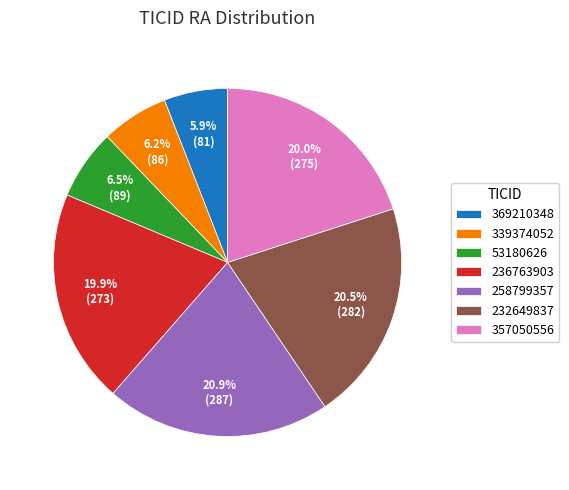

How many slices are in this pie chart?

7